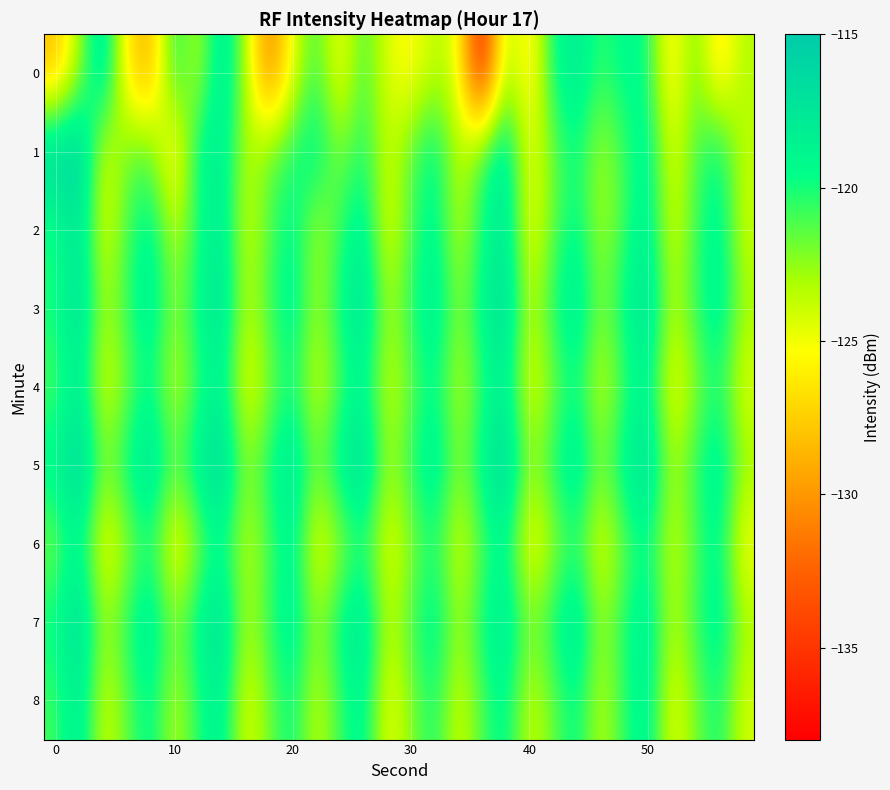

How many data points does each series have?

30